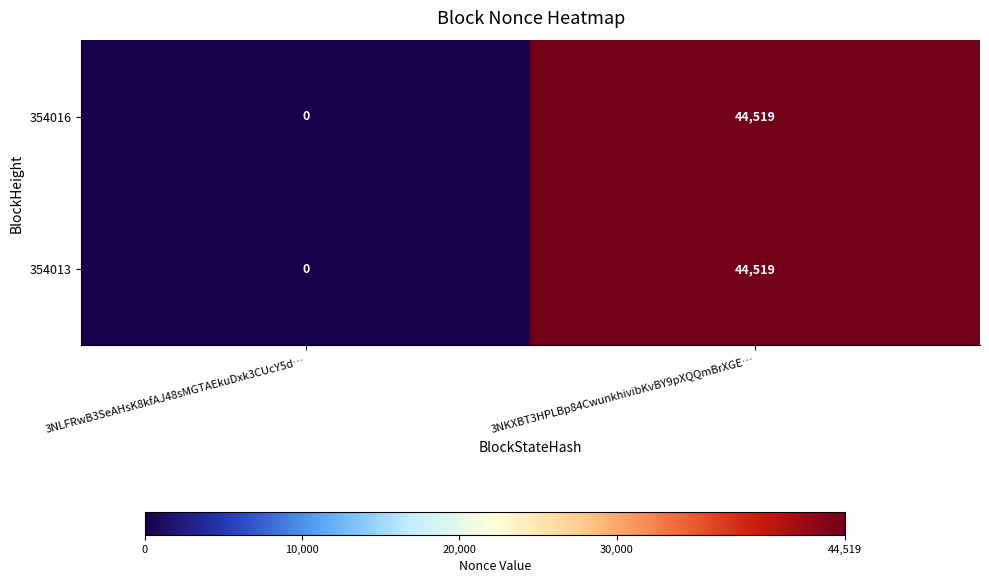

What value does the 354016 series have at 3NKXBT3HPLBp84CwunkhivibKvBY9pXQQmBrXGE…?

44519